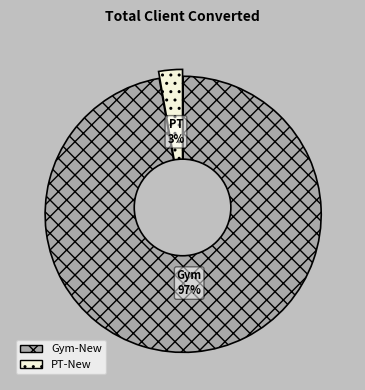

To the nearest percent, what percentage of the pie is PT-New?

3%